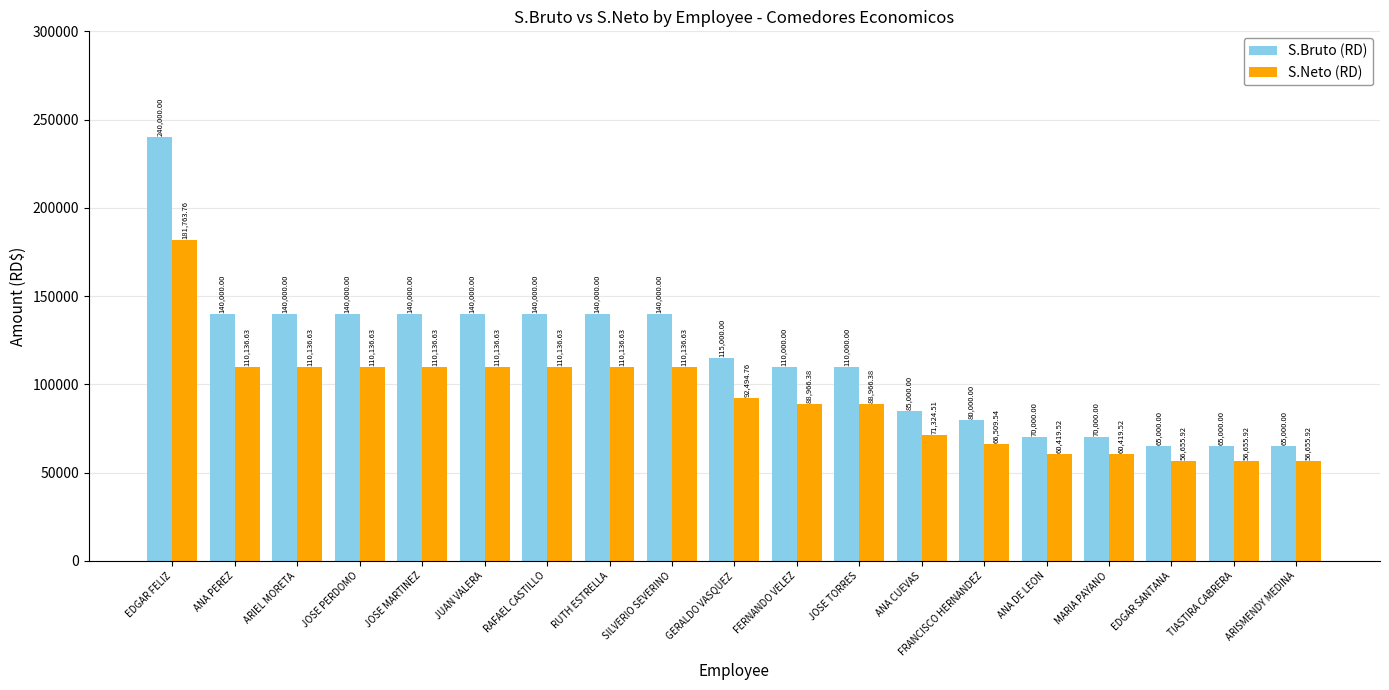

What is the sum of all S.Neto (RD) values?

1761925.2